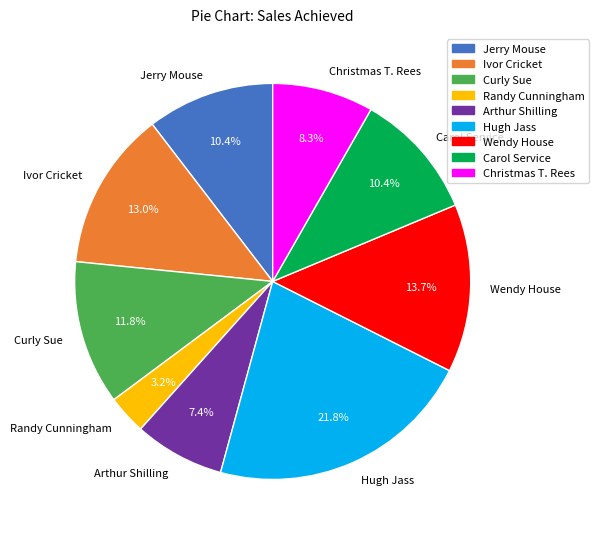

Does Wendy House account for over 50% of the chart?

No